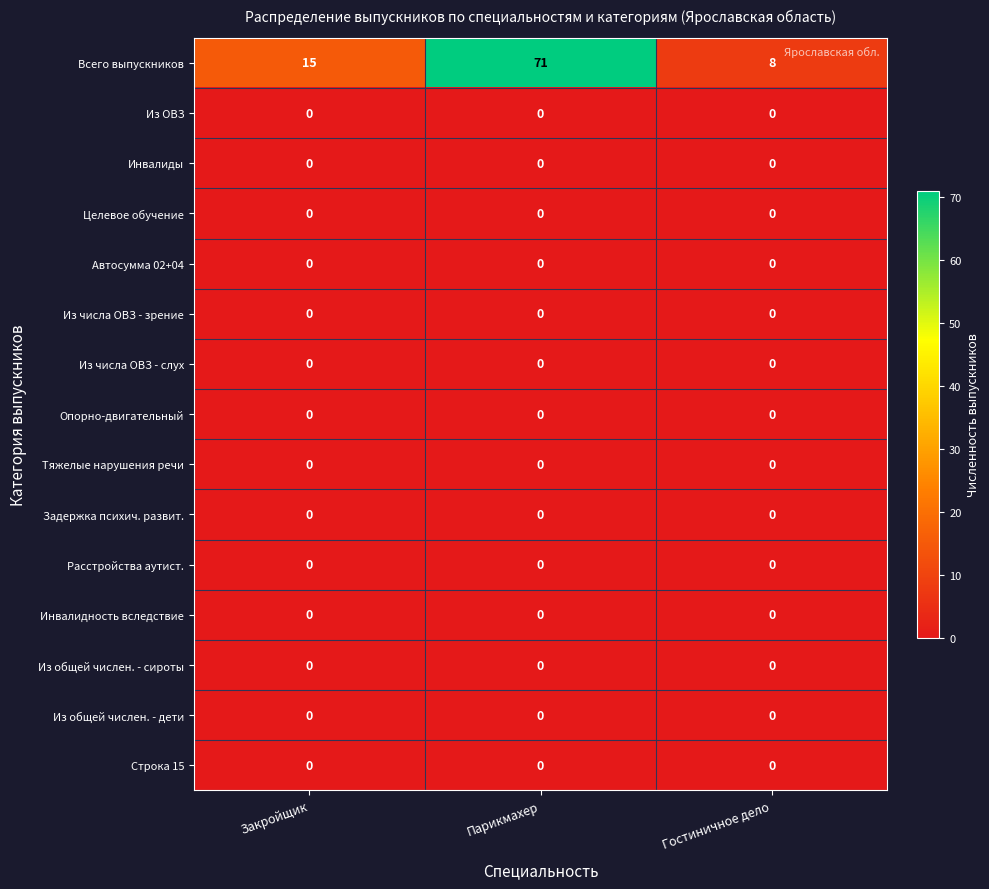

The value of Из общей числен. - сироты at Закройщик is 0. True or false?

True